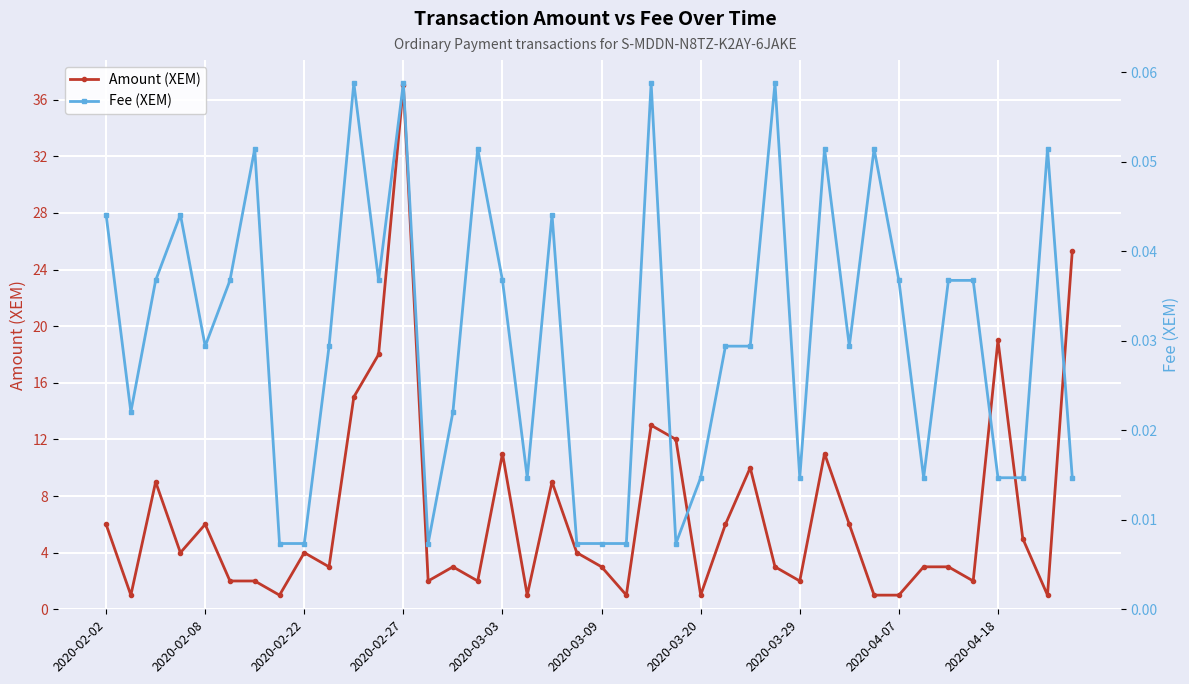

At 39, list the series in order from smallest to largest.

Fee (XEM), Amount (XEM)